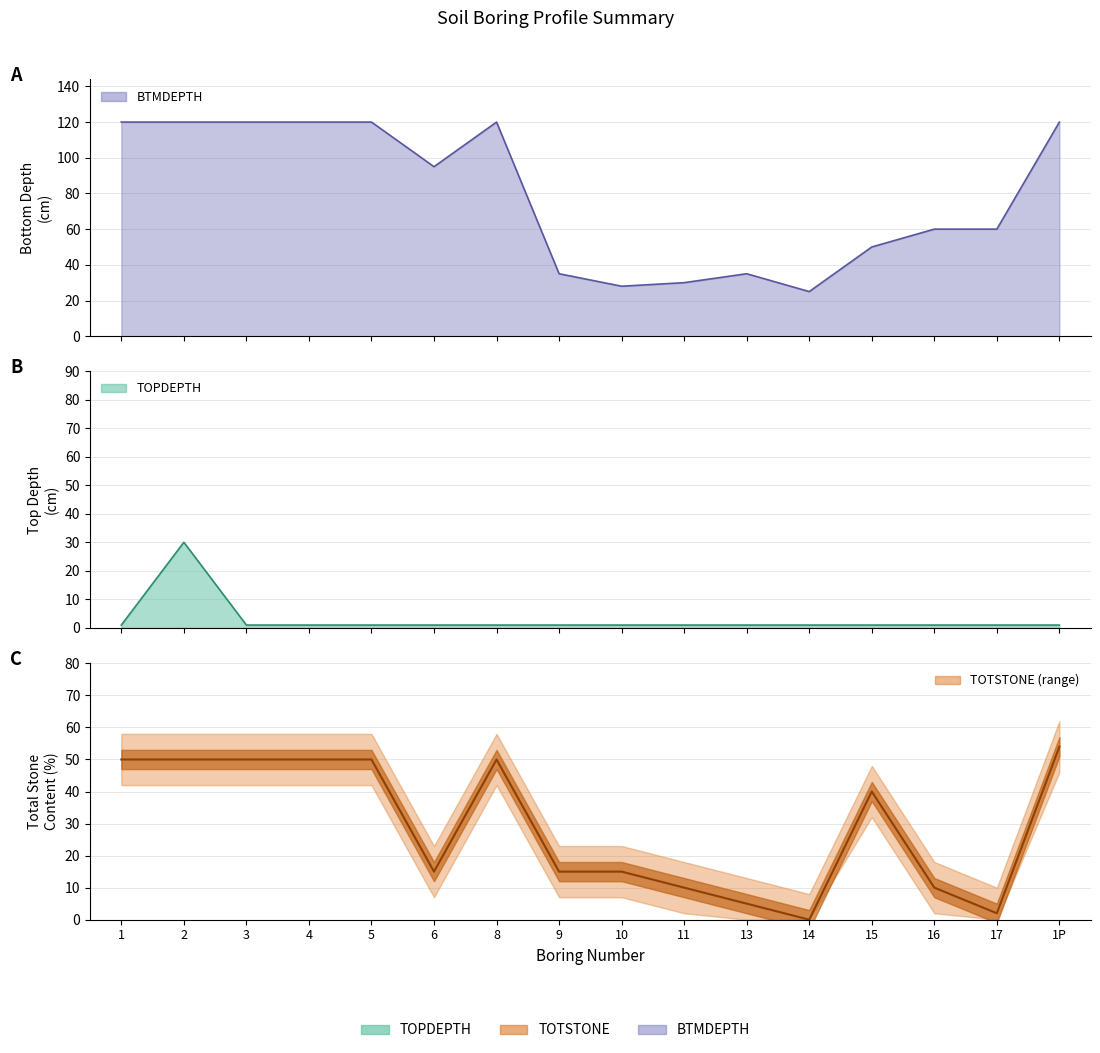

Where is the first local maximum for BTMDEPTH?

8